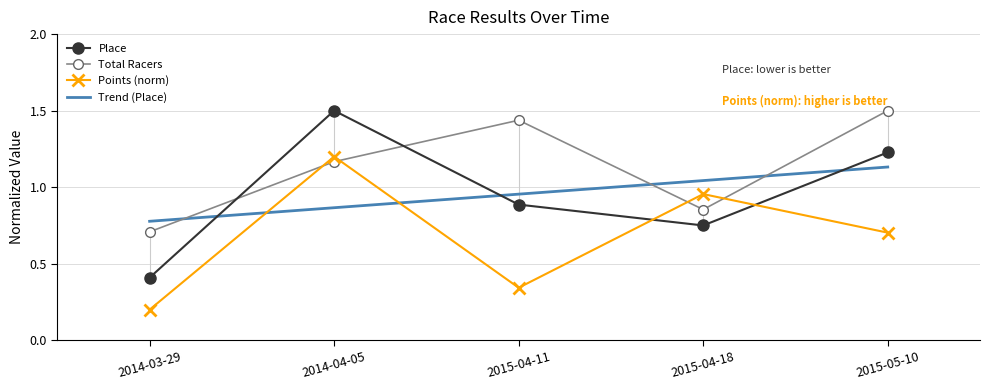

Reading right to left, what are all the values shown in this chart?

Place: 1.2	0.8	0.9	1.5	0.4
Total Racers: 1.5	0.9	1.4	1.2	0.7
Points: 0.7	1.0	0.3	1.2	0.2